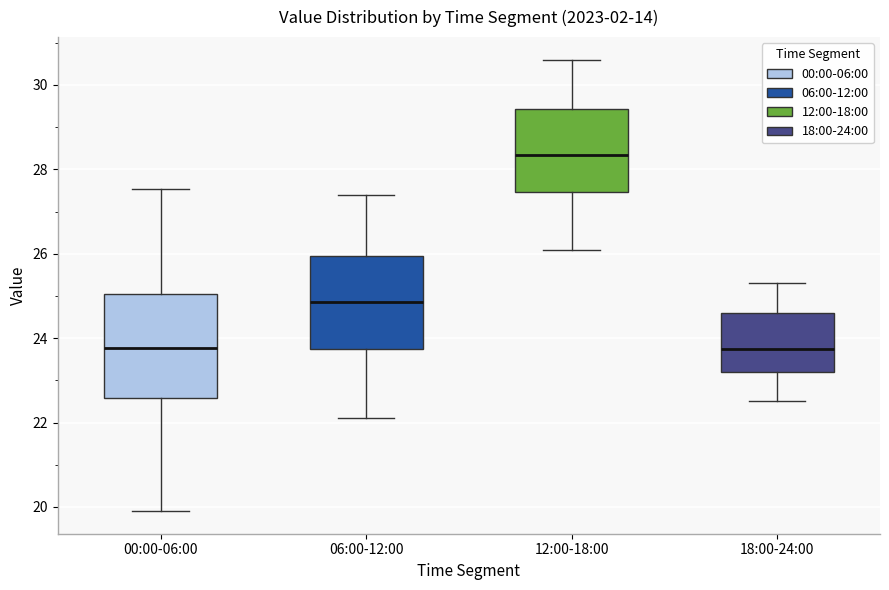

Reading left to right, transcribe this box plot: for each box, give where its median line is, the range the box spans, and where its two whiskers end, as read against the y-axis. The values are not printed on the chart, so give them approximately, as read against the axis.

00:00-06:00: median 23.8, box 22.6 to 25.0, whiskers 20.0 to 27.6
06:00-12:00: median 24.8, box 23.8 to 26.0, whiskers 22.2 to 27.4
12:00-18:00: median 28.4, box 27.4 to 29.4, whiskers 26.2 to 30.6
18:00-24:00: median 23.8, box 23.2 to 24.6, whiskers 22.6 to 25.4